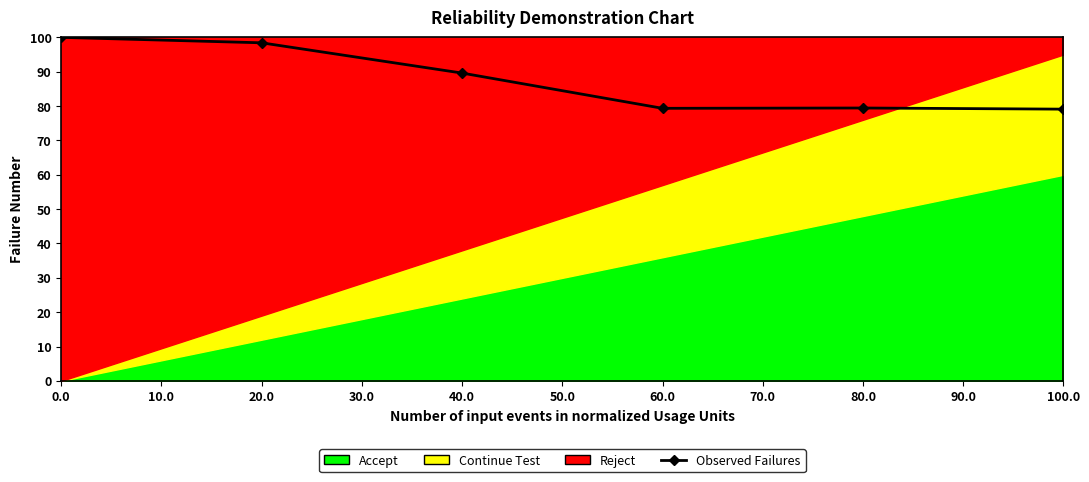

What is the smallest value displayed?

79.1